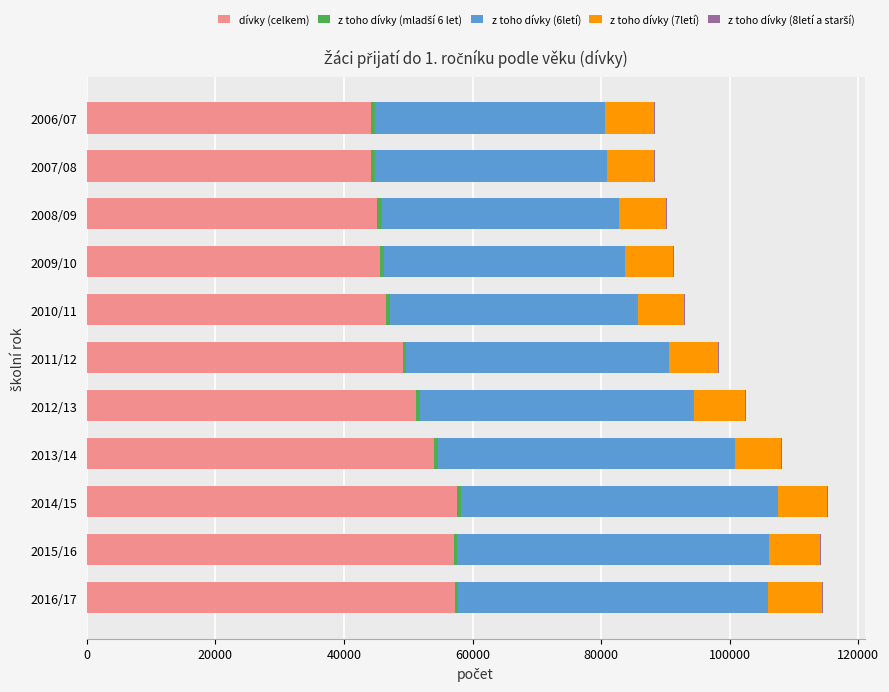

The value of dívky (celkem) at 2008/09 is 45146. True or false?

True